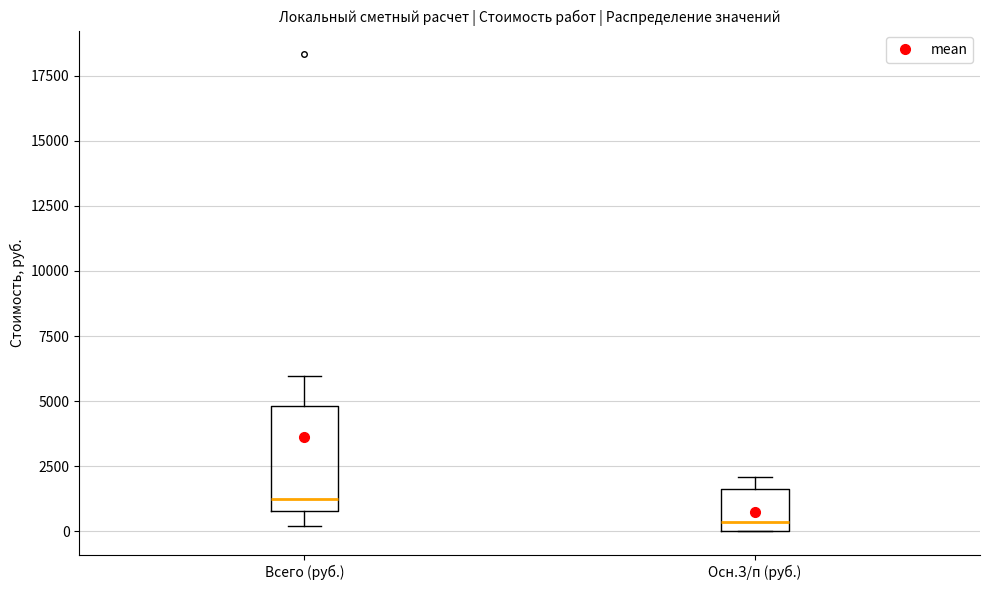

Comparing the boxes themselves (not the whiskers), which one is the tallest?

Всего (руб.)